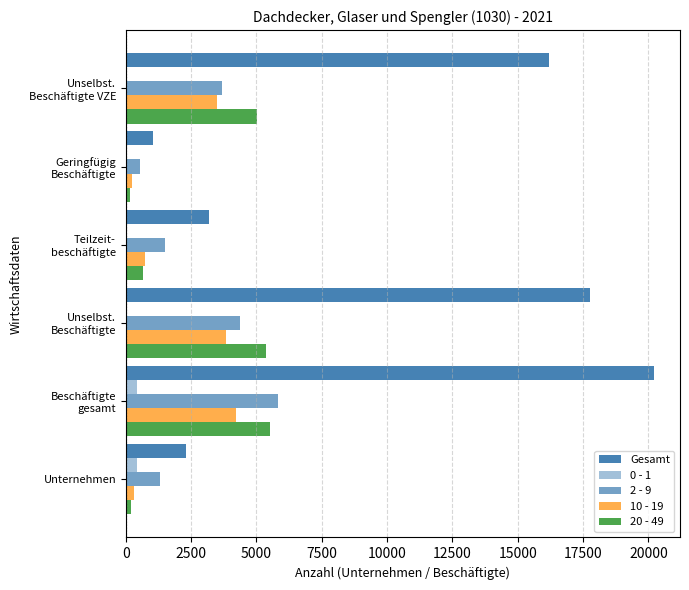

List the series in order of their peak value, lowest first.

0 - 1, 10 - 19, 20 - 49, 2 - 9, Gesamt